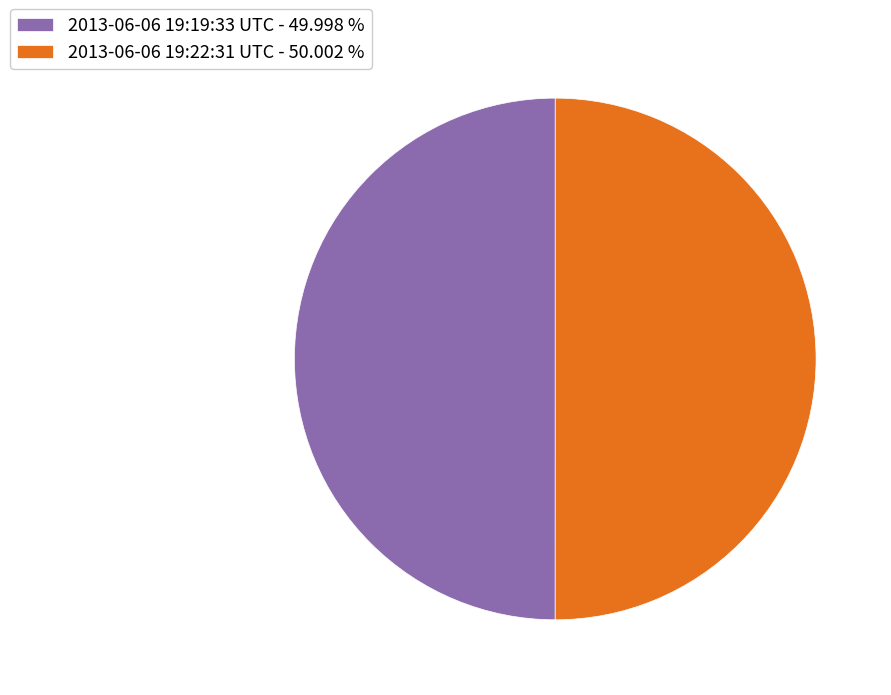

Is the sum of 2013-06-06 19:19:33 UTC - 49.998 % and 2013-06-06 19:22:31 UTC - 50.002 % greater than half?

Yes